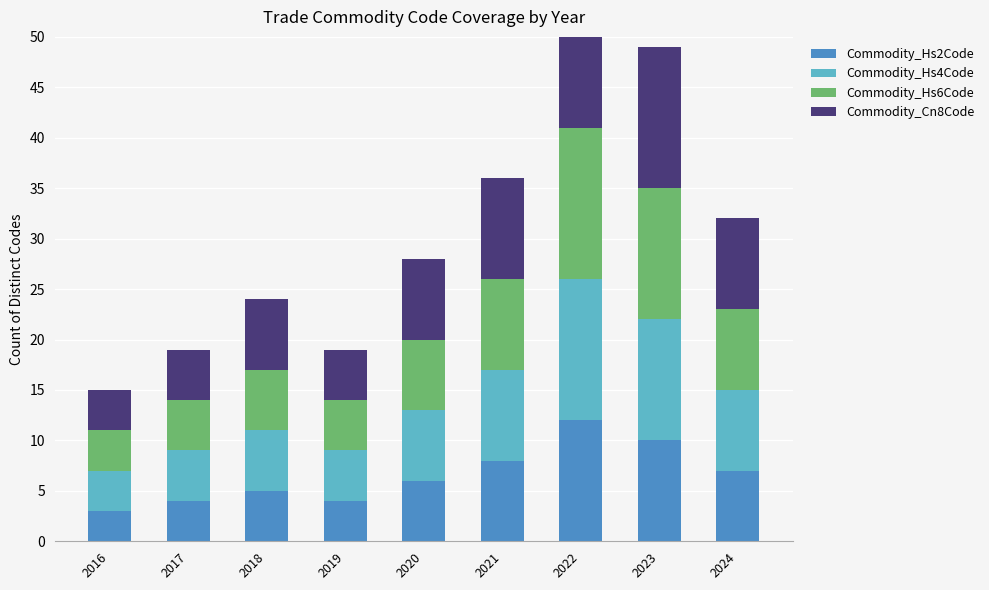

Which series has the largest total across all categories?

Commodity_Cn8Code